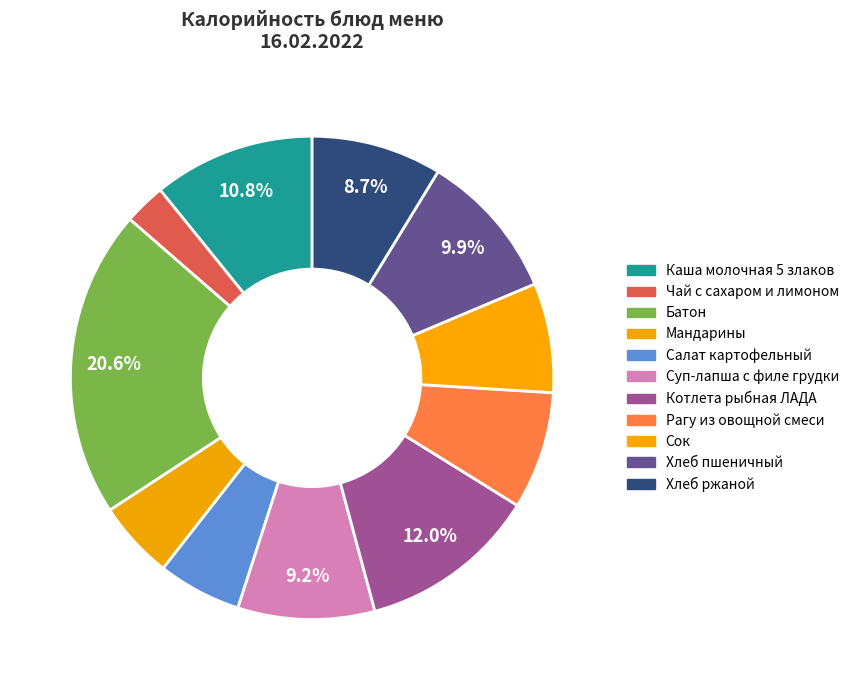

The Каша молочная 5 злаков slice represents 6% of the pie. True or false?

False